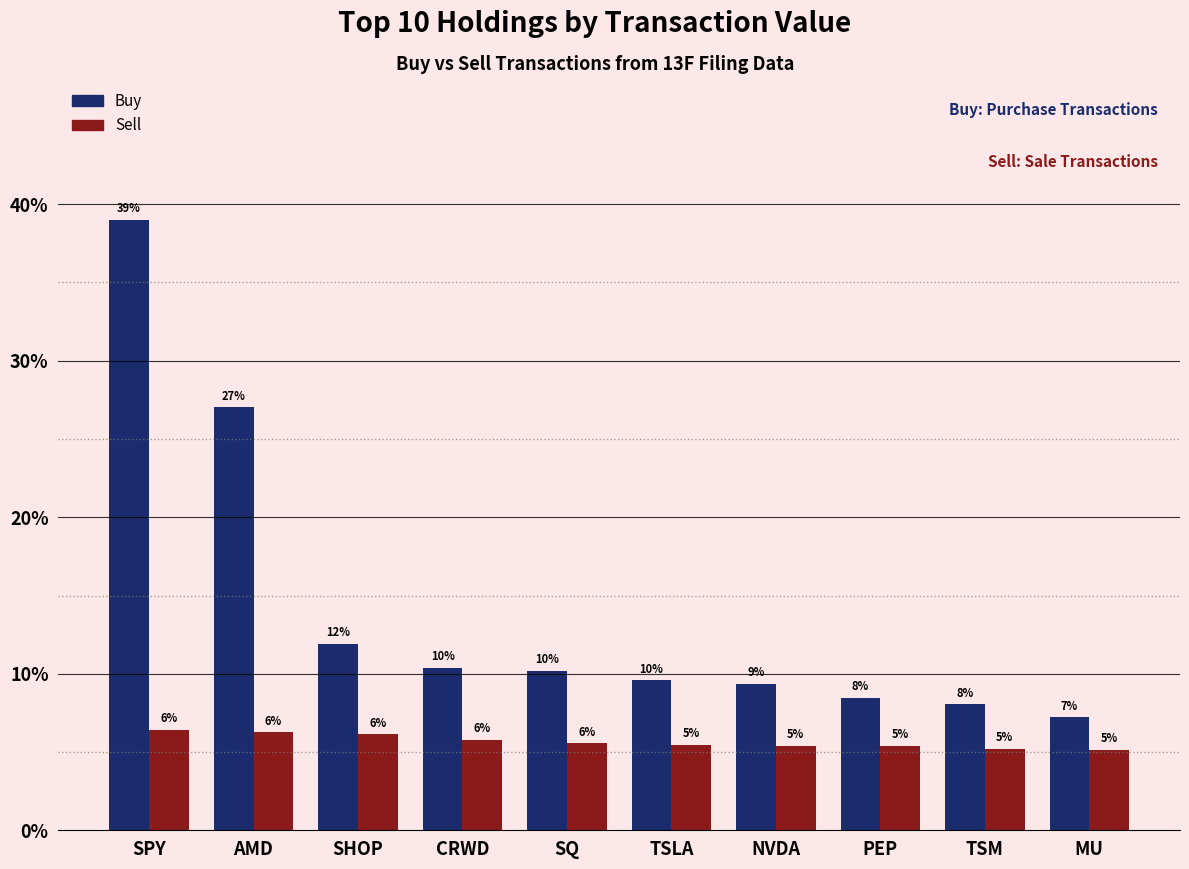

What are all the series names shown in the legend?

Buy, Sell